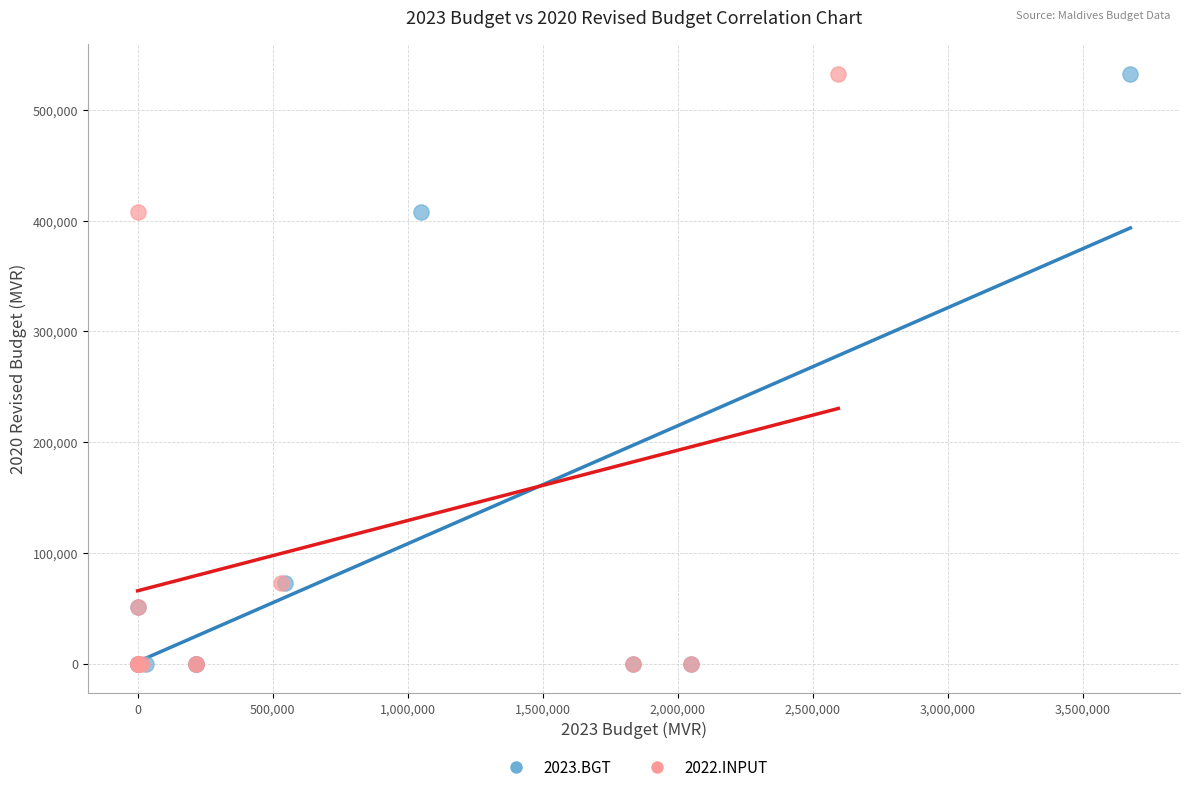

What are all the series names shown in the legend?

2023.BGT, 2022.INPUT